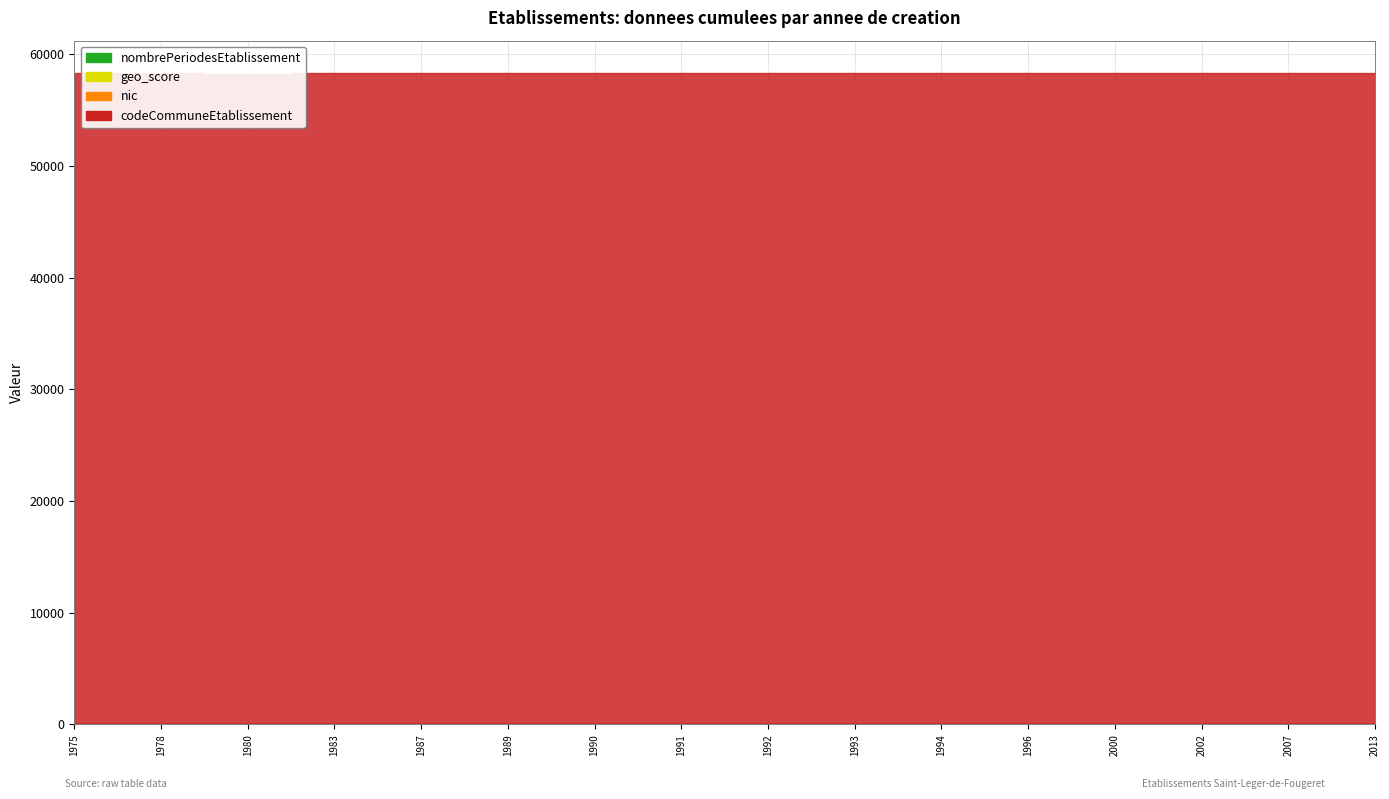

True or false: codeCommuneEtablissement and geo_score cross at least once.

False